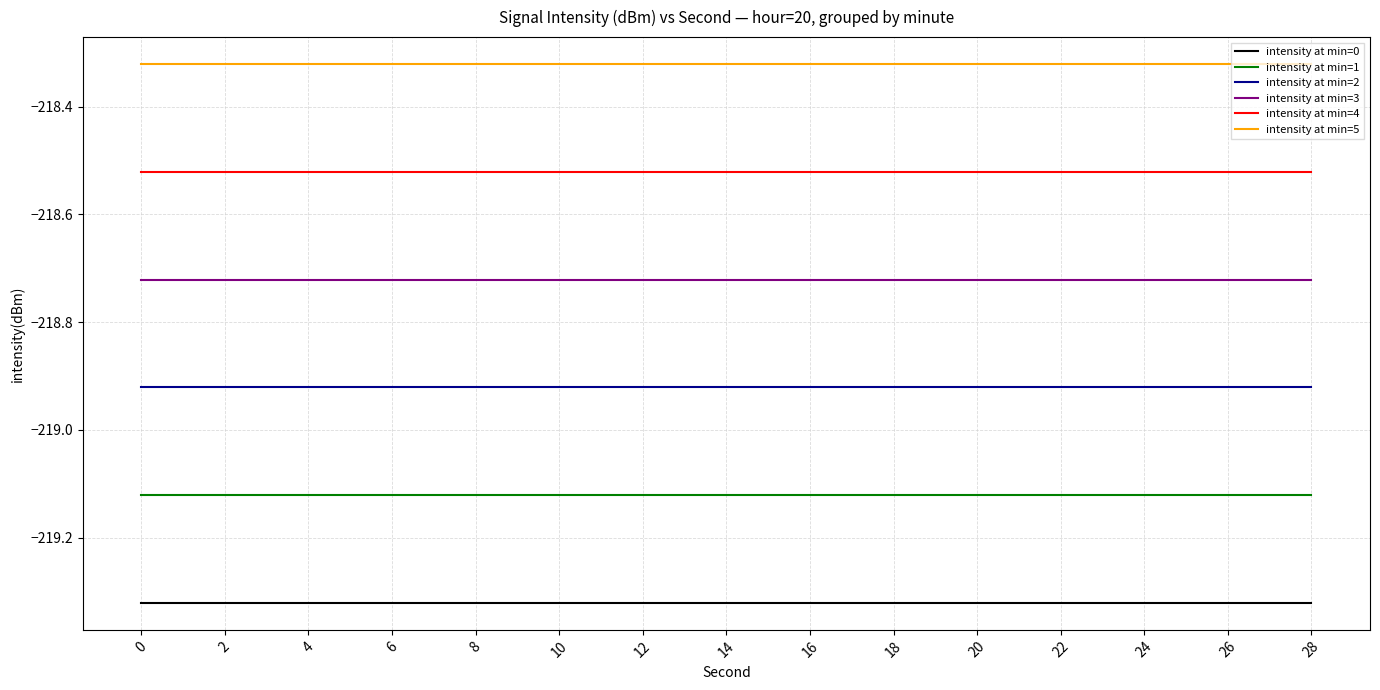

True or false: intensity at min=5 and intensity at min=0 cross at least once.

False